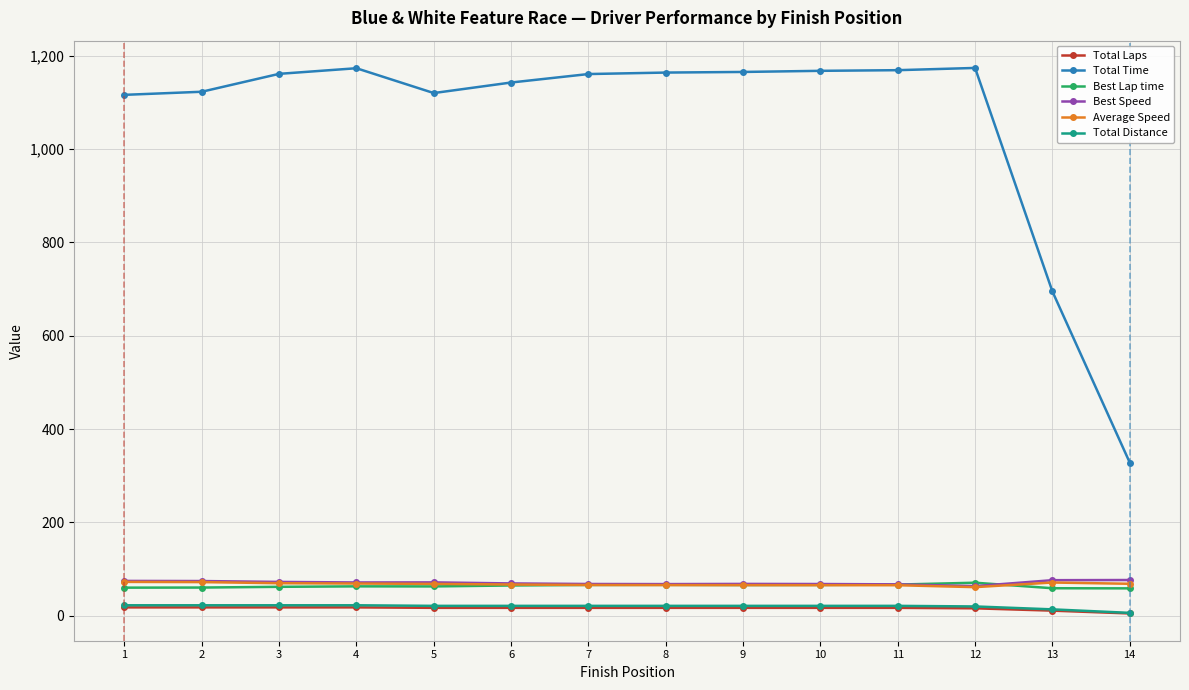

Is it true that Best Speed equals 74.4 at 2?

True